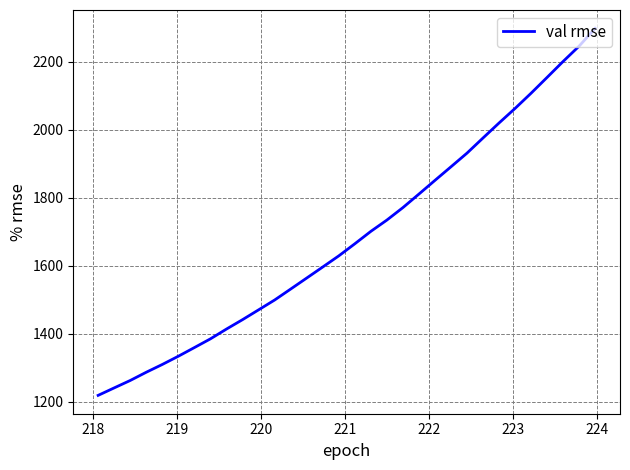

What is the maximum value shown in the chart?

2298.1